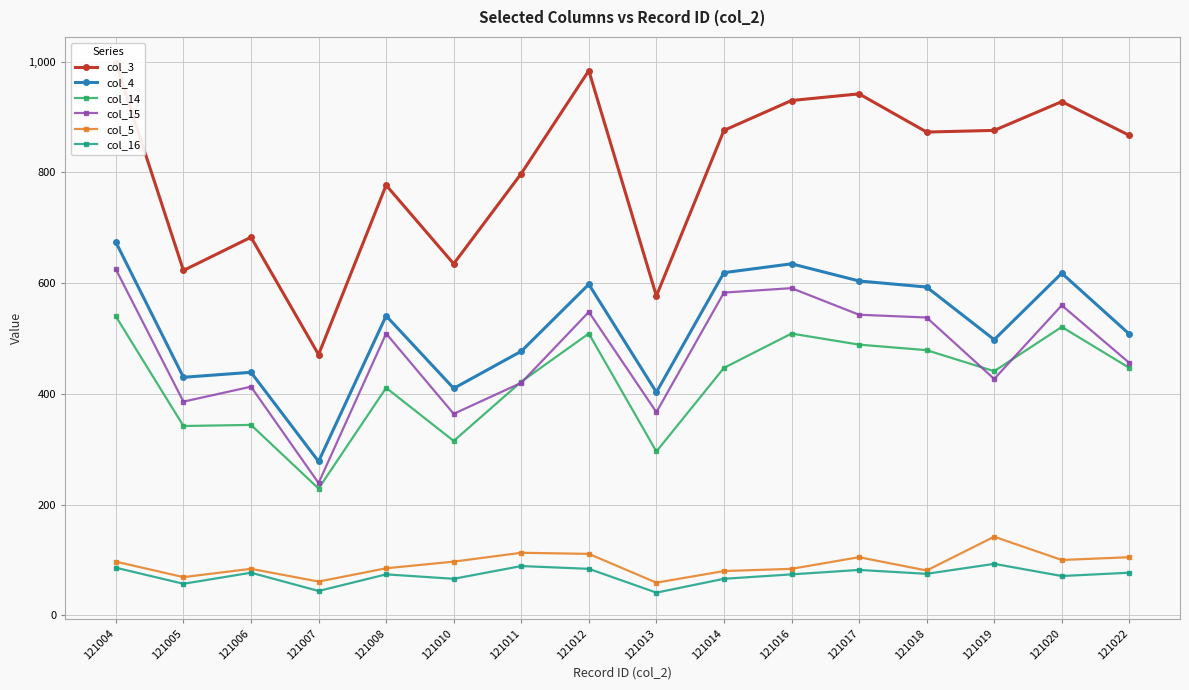

What is the difference between the col_14 values at 121019 and 121013?

145